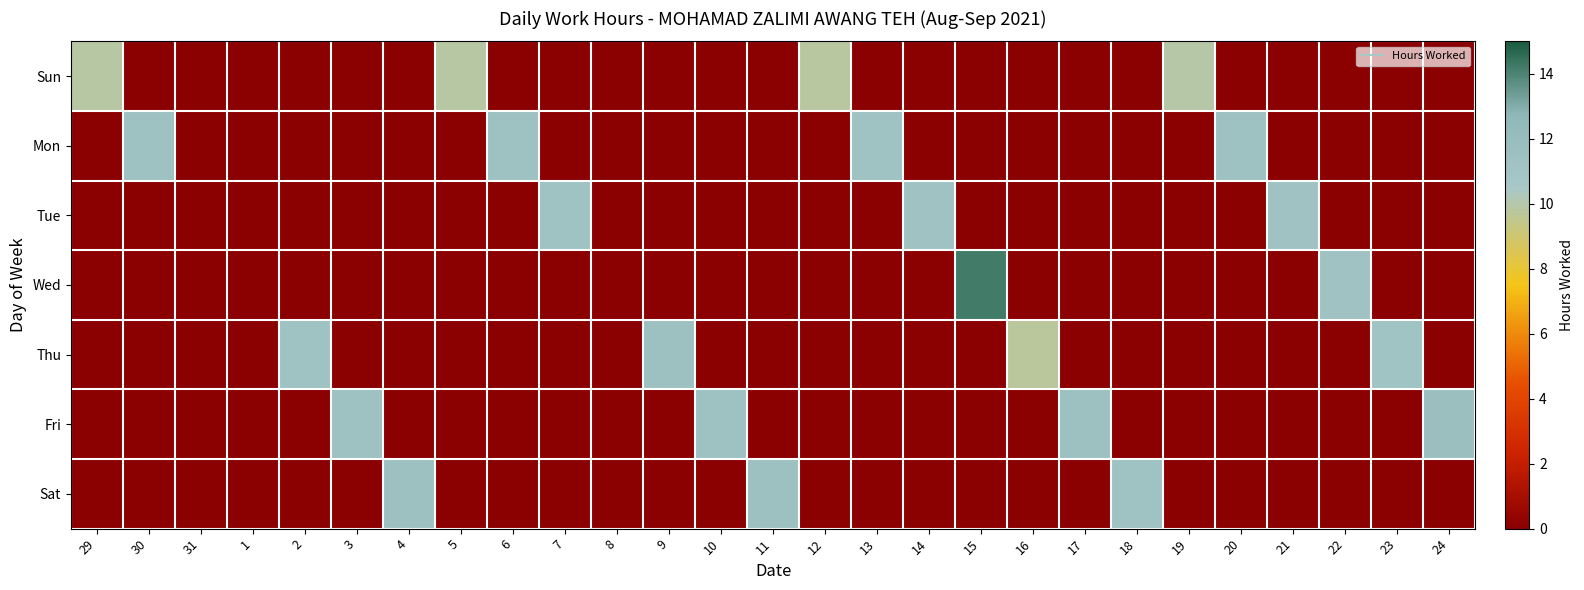

At how many categories does at least one series exceed 10?

19